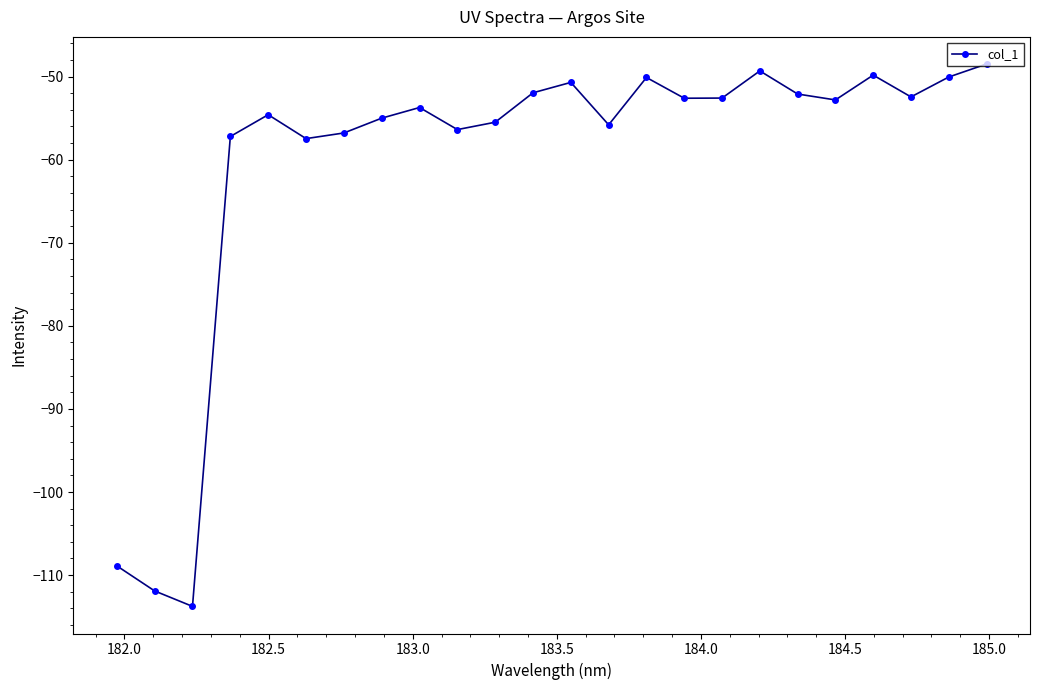

What is the value of the 13th point from the left?

-50.7